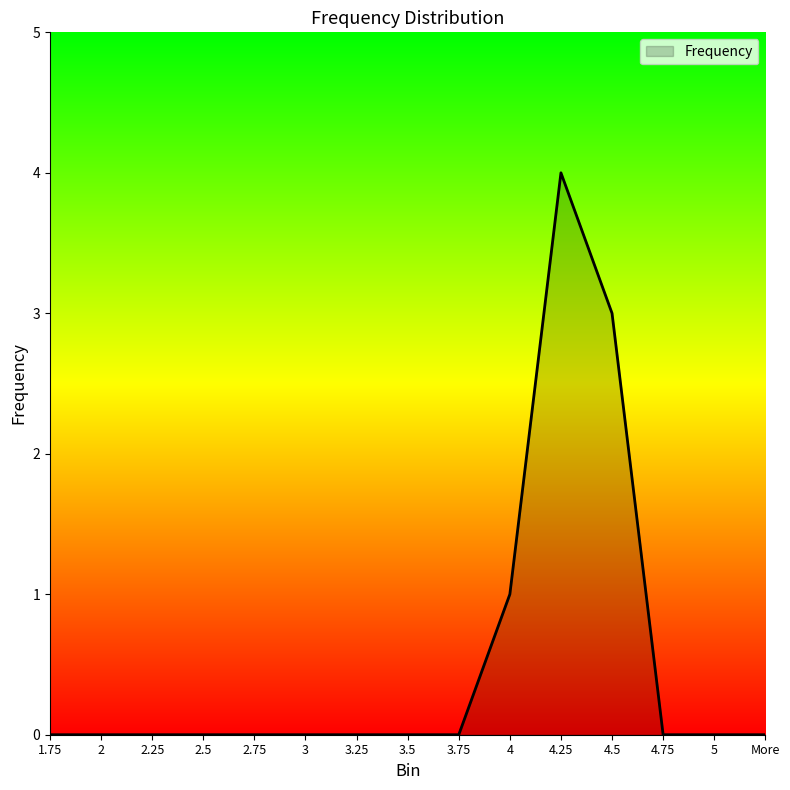

What is the difference between the maximum and second lowest values?

4